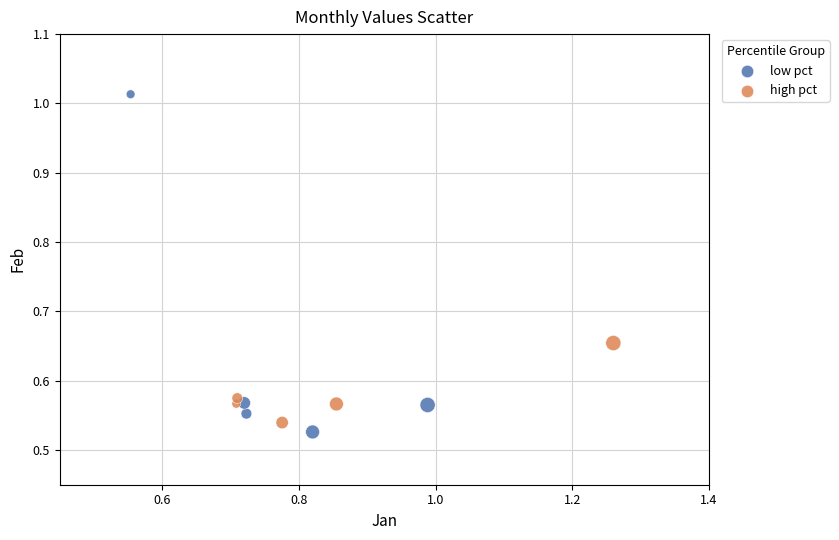

Which series reaches the maximum Y coordinate?

low pct